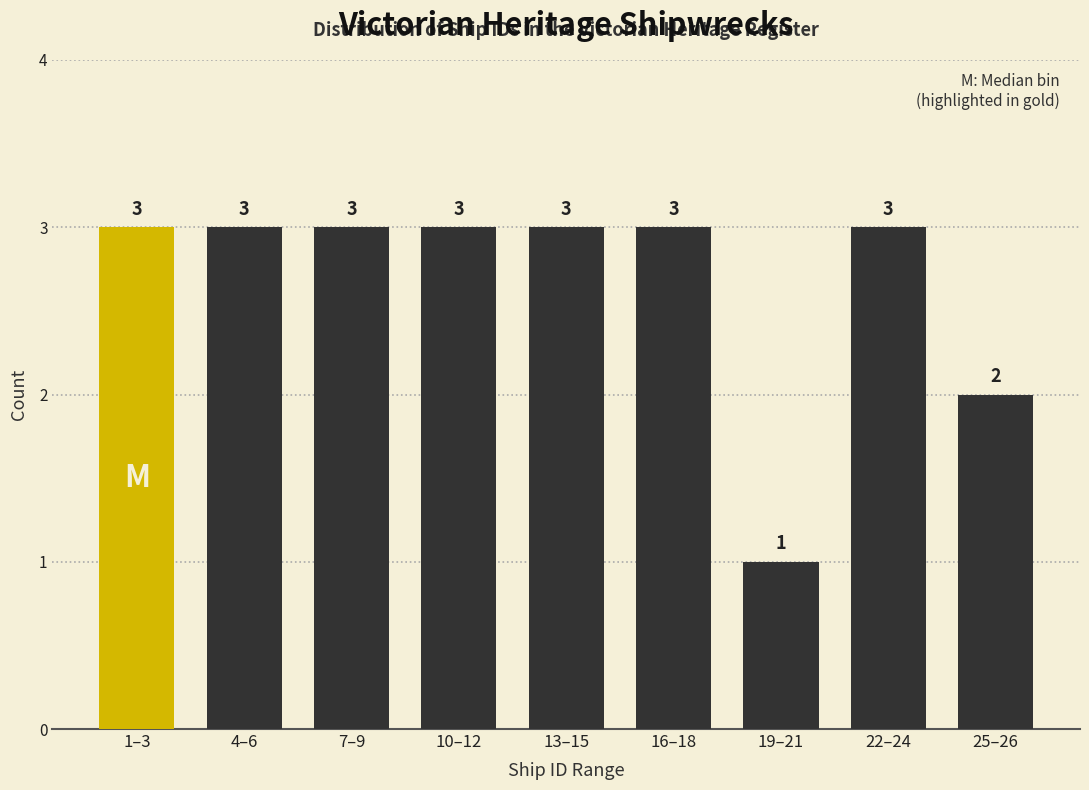

Reading left to right, list all the values displayed in this chart.

1–3=3	4–6=3	7–9=3	10–12=3	13–15=3	16–18=3	19–21=1	22–24=3	25–26=2